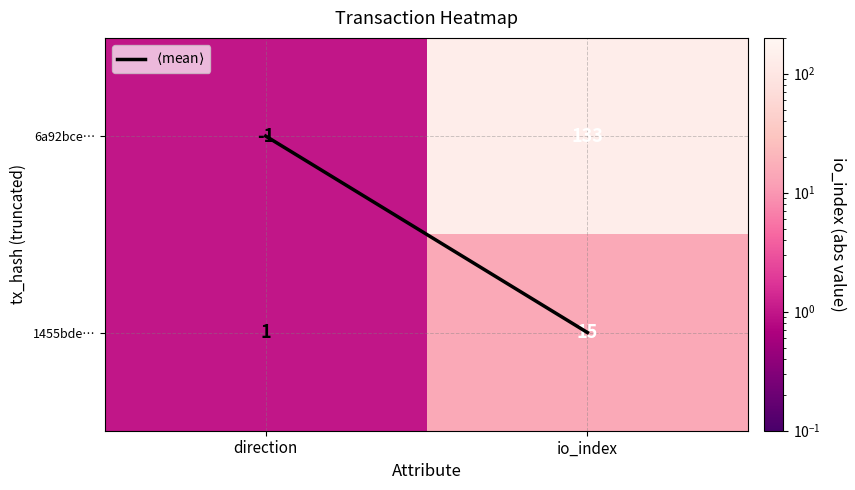

Rank the series by their maximum value, from lowest to highest.

1455bde…, 6a92bce…